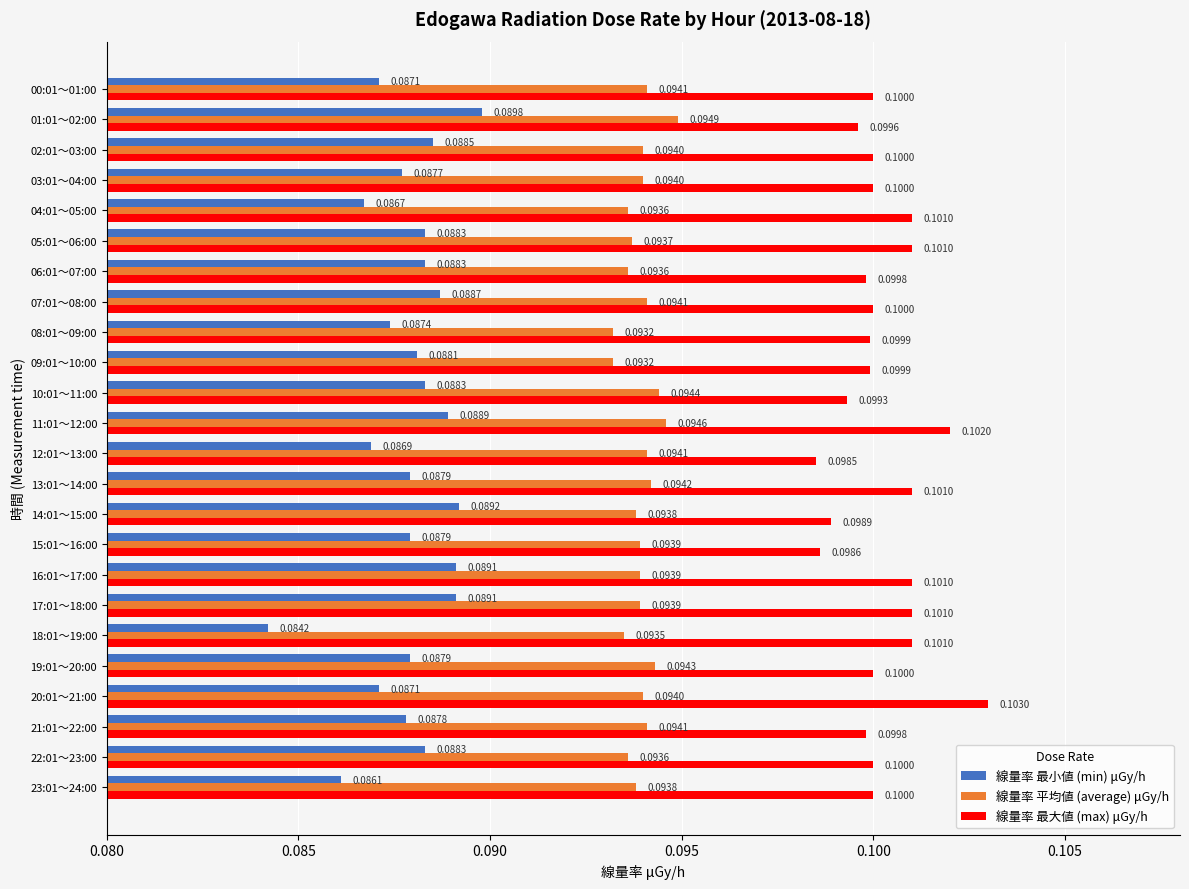

Rank the series by their average value, from highest to lowest.

線量率 最大値 (max) μGy/h, 線量率 平均値 (average) μGy/h, 線量率 最小値 (min) μGy/h